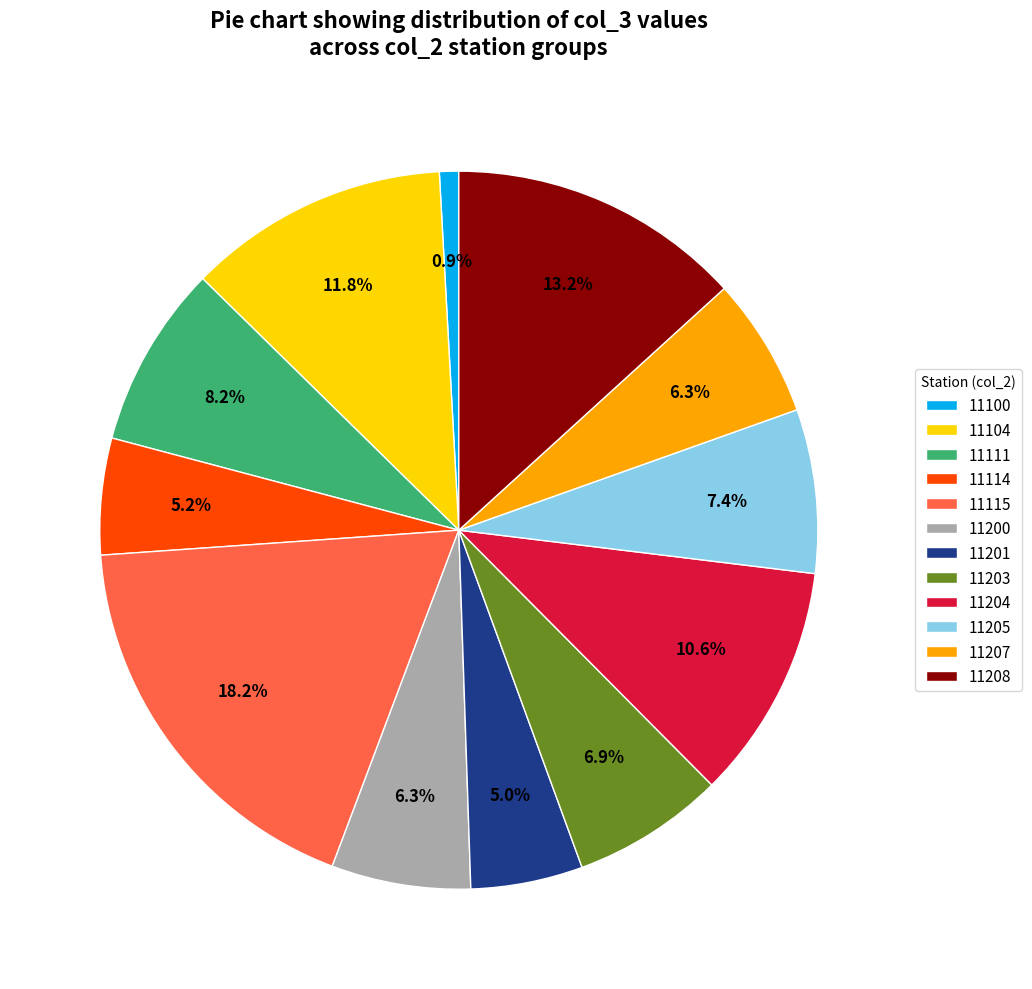

What is the ratio of the value at 11104 to the value at 11200?

1.9